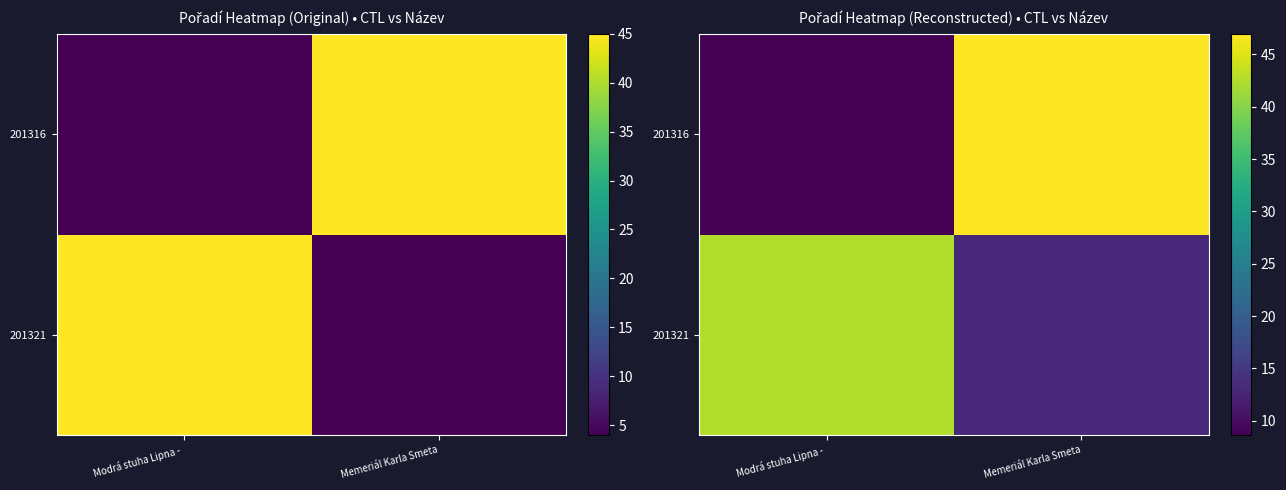

Is it true that 201316 equals 13.4 at Modrá stuha Lipna -?

False